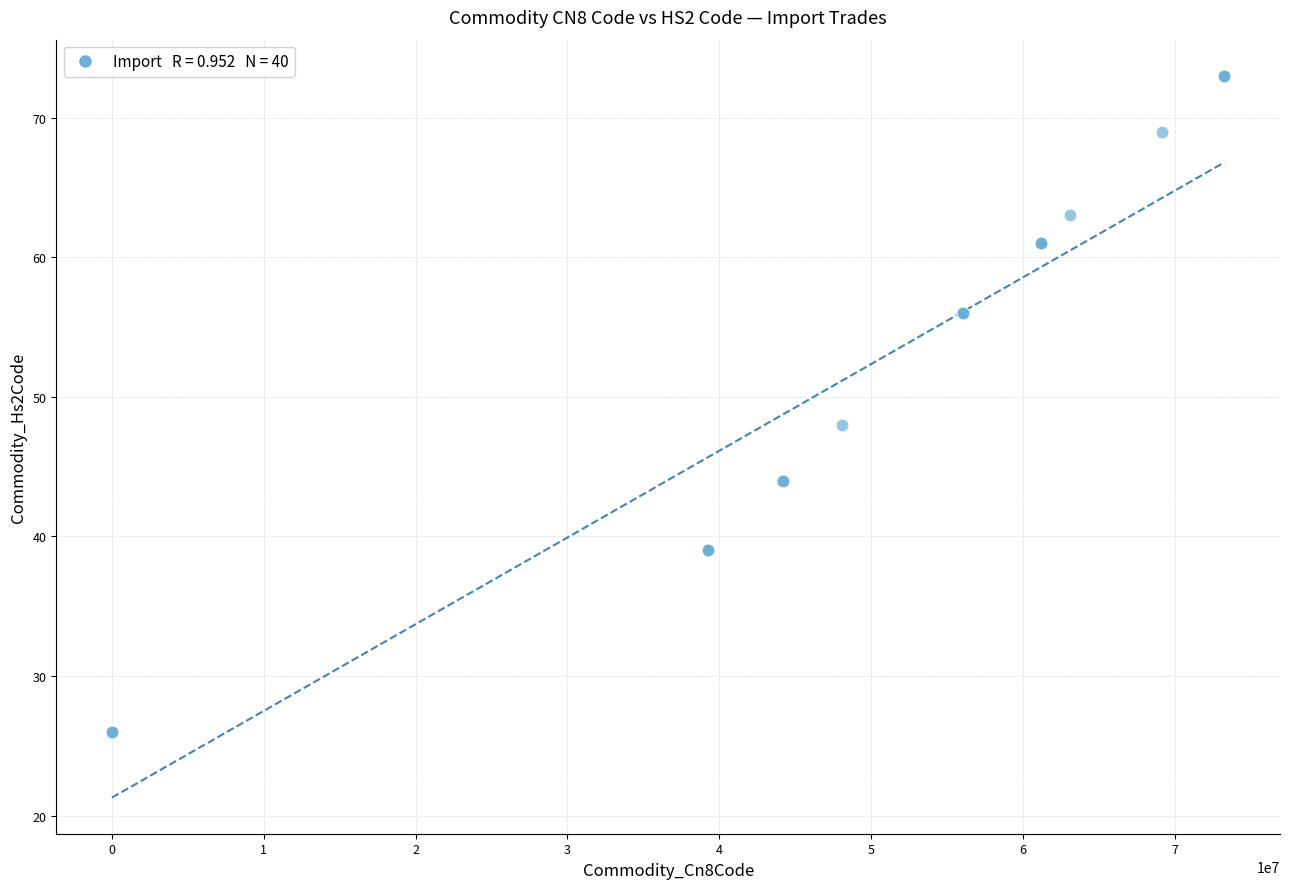

What Y value in the scatter plot is closest to 49?

48